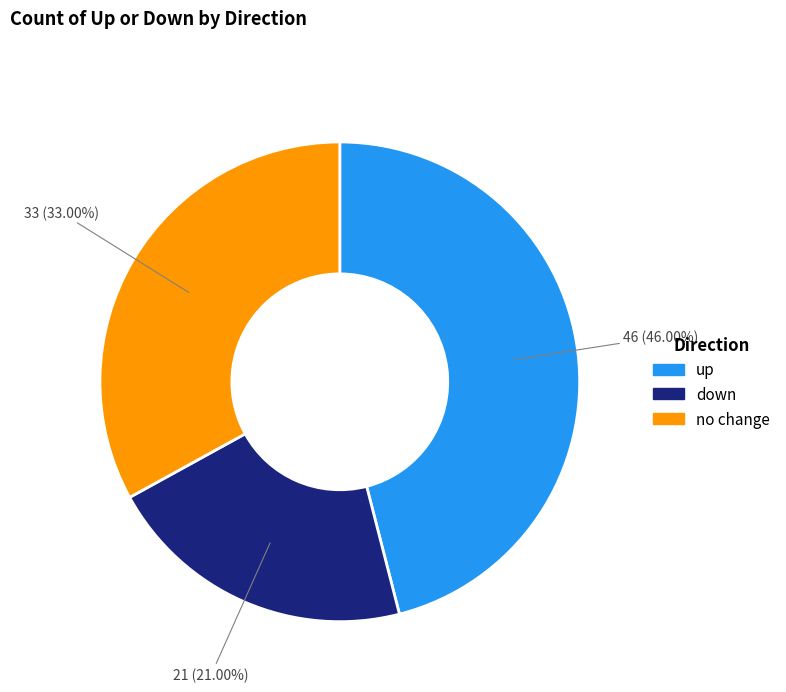

To the nearest percent, what is the difference between the largest and smallest slice percentages?

25%